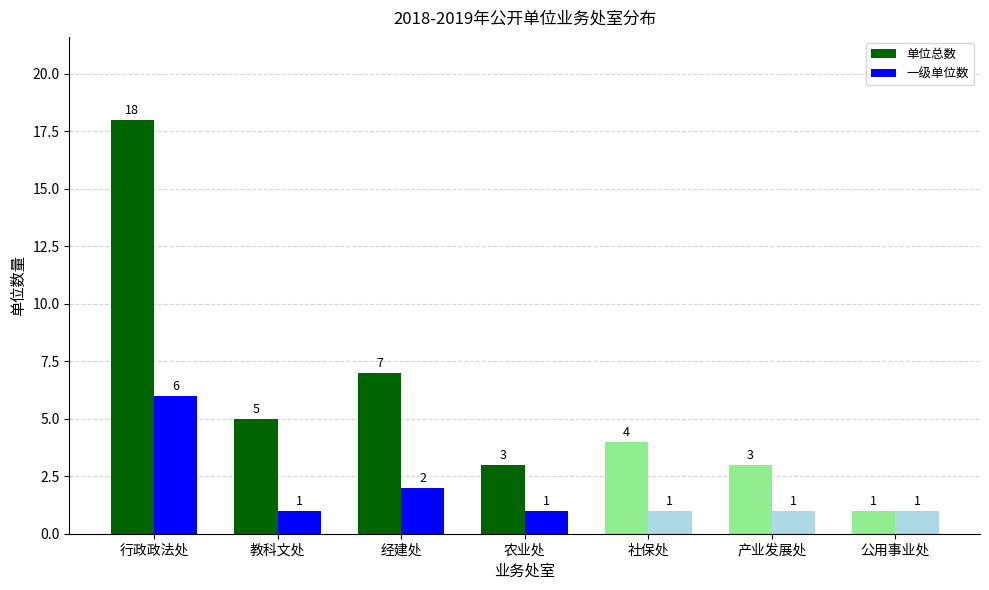

Which series changed the most between 经建处 and 产业发展处?

单位总数